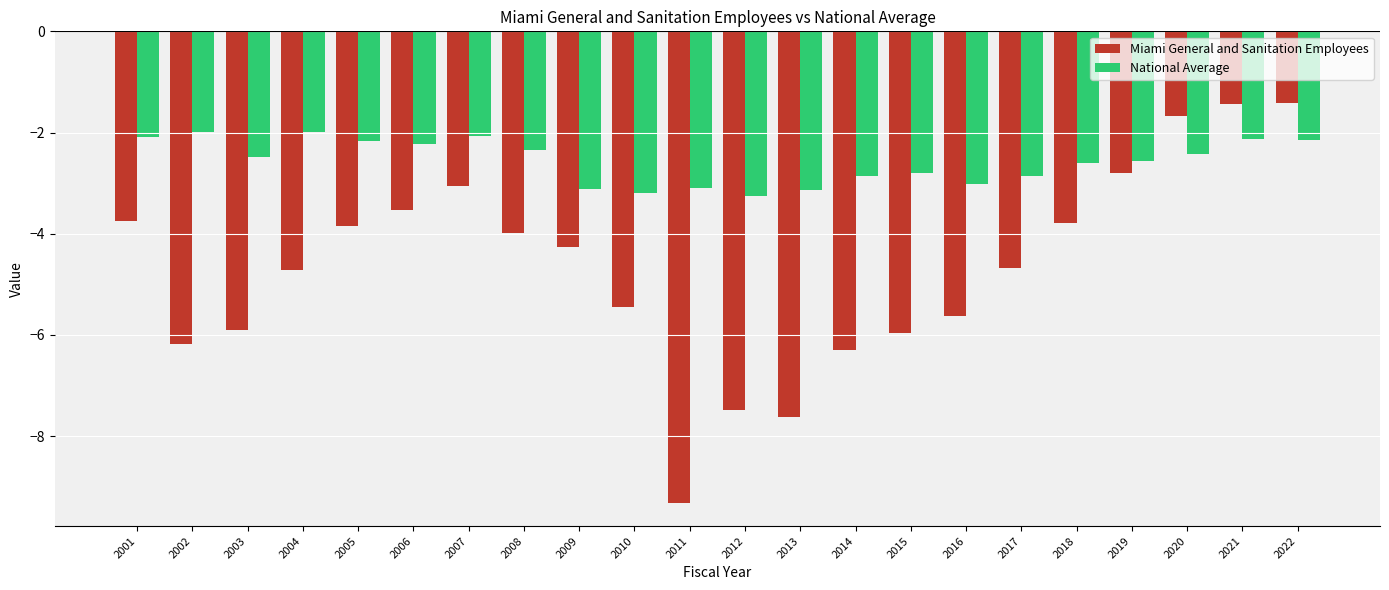

Does the chart contain any negative values?

Yes